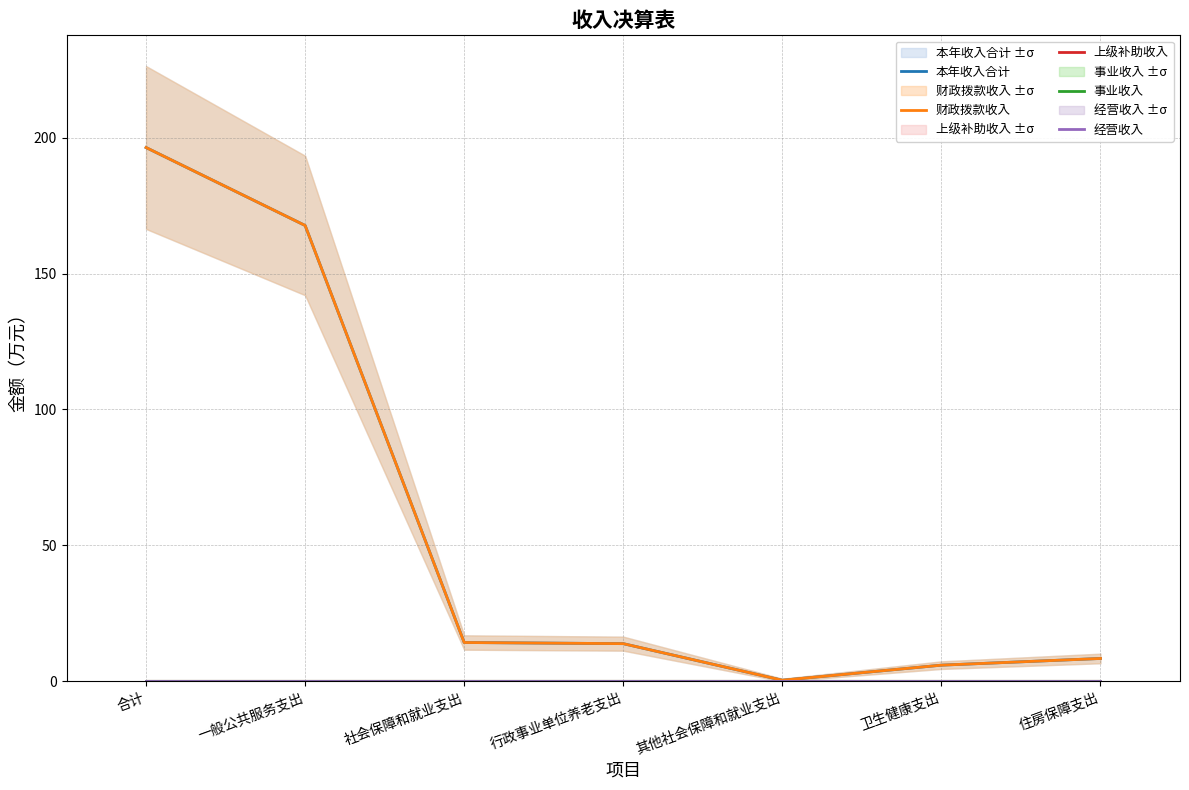

Reading left to right, extract all data points from this chart.

本年收入合计: 合计=196.3	一般公共服务支出=167.7	社会保障和就业支出=14.3	行政事业单位养老支出=13.9	其他社会保障和就业支出=0.4	卫生健康支出=6.0	住房保障支出=8.4
财政拨款收入: 合计=196.3	一般公共服务支出=167.7	社会保障和就业支出=14.3	行政事业单位养老支出=13.9	其他社会保障和就业支出=0.4	卫生健康支出=6.0	住房保障支出=8.4
上级补助收入: 合计=0.0	一般公共服务支出=0.0	社会保障和就业支出=0.0	行政事业单位养老支出=0.0	其他社会保障和就业支出=0.0	卫生健康支出=0.0	住房保障支出=0.0
事业收入: 合计=0.0	一般公共服务支出=0.0	社会保障和就业支出=0.0	行政事业单位养老支出=0.0	其他社会保障和就业支出=0.0	卫生健康支出=0.0	住房保障支出=0.0
经营收入: 合计=0.0	一般公共服务支出=0.0	社会保障和就业支出=0.0	行政事业单位养老支出=0.0	其他社会保障和就业支出=0.0	卫生健康支出=0.0	住房保障支出=0.0